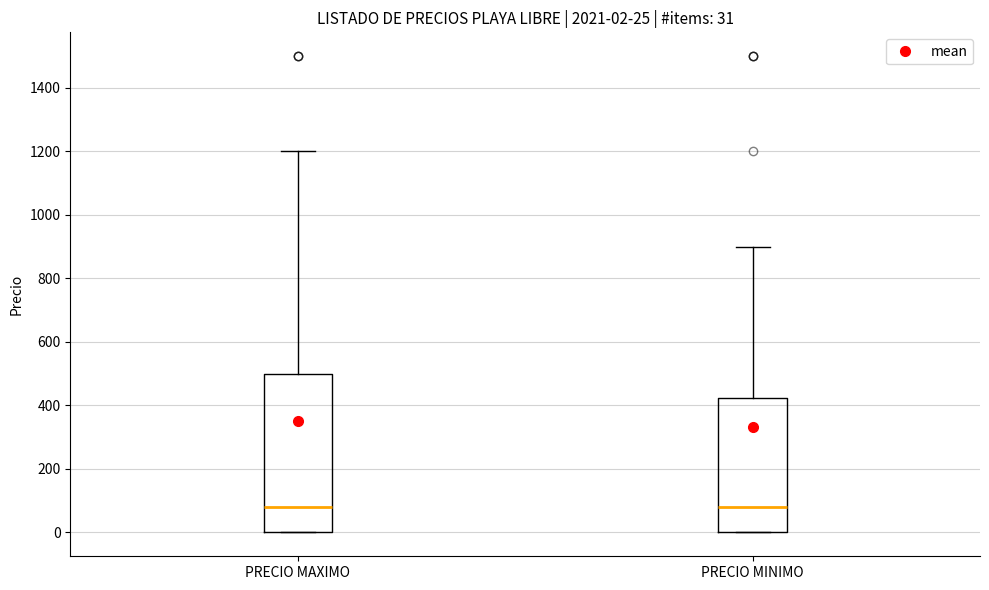

Comparing the boxes themselves (not the whiskers), which one is the tallest?

PRECIO MAXIMO